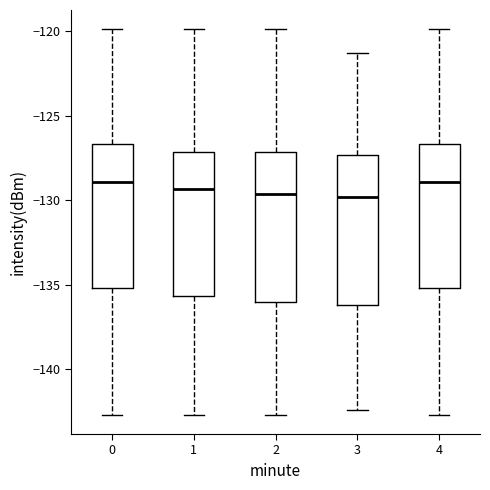

Reading left to right, read every box against the y-axis: the position of its median line, the range the box covers, and the ends of its whiskers. The values are not printed on the chart, so give them approximately, as read against the axis.

0: median -129.0, box -135.0 to -126.5, whiskers -142.5 to -120.0
1: median -129.5, box -135.5 to -127.0, whiskers -142.5 to -120.0
2: median -129.5, box -136.0 to -127.0, whiskers -142.5 to -120.0
3: median -130.0, box -136.0 to -127.5, whiskers -142.5 to -121.5
4: median -129.0, box -135.0 to -126.5, whiskers -142.5 to -120.0